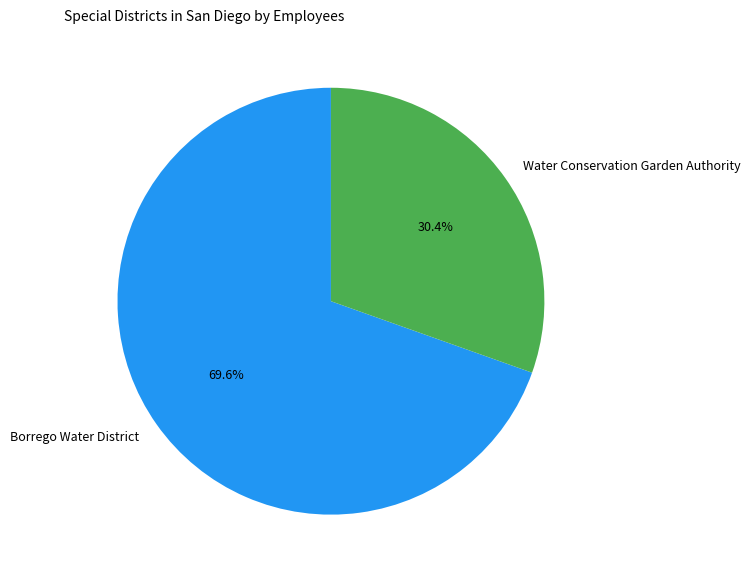

Rank the categories by value from lowest to highest.

Water Conservation Garden Authority, Borrego Water District